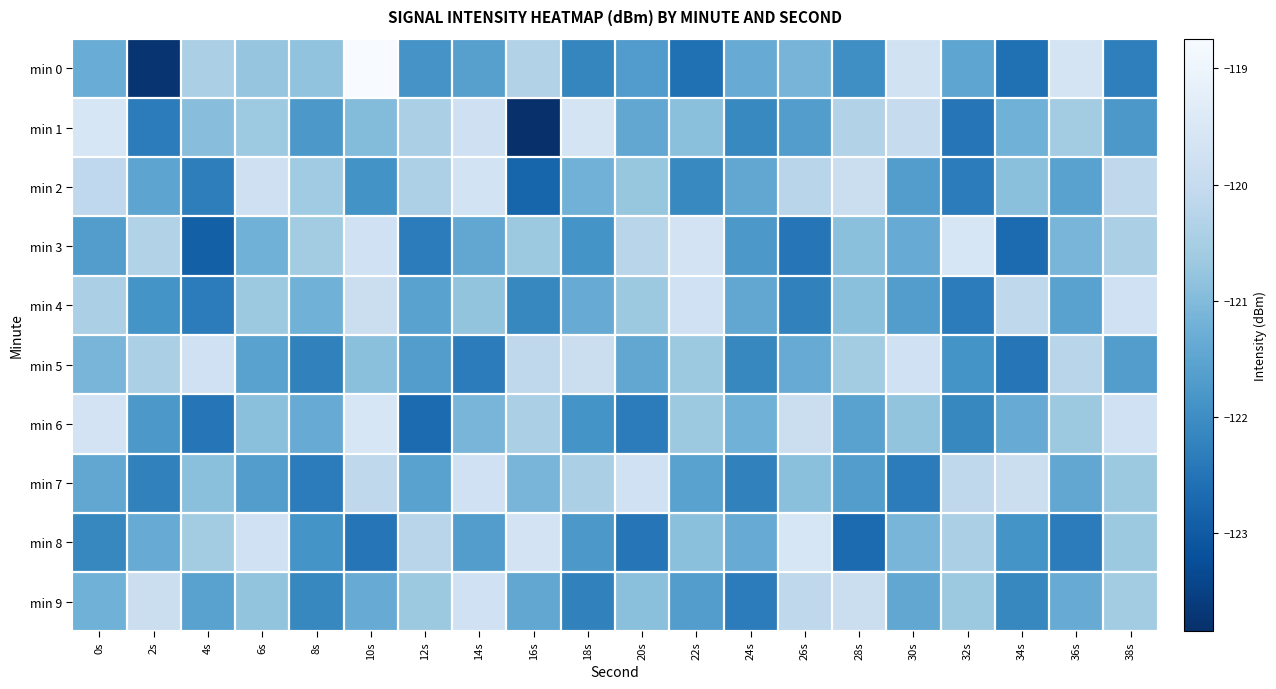

Reading right to left, extract all data points from this chart.

min 0: 38s=-122.3	36s=-119.7	34s=-122.6	32s=-121.5	30s=-119.7	28s=-122.0	26s=-121.1	24s=-121.3	22s=-122.6	20s=-121.7	18s=-122.2	16s=-120.3	14s=-121.6	12s=-121.9	10s=-118.7	8s=-120.8	6s=-120.8	4s=-120.4	2s=-123.7	0s=-121.3
min 1: 38s=-121.8	36s=-120.6	34s=-121.2	32s=-122.5	30s=-120.0	28s=-120.3	26s=-121.7	24s=-122.1	22s=-120.9	20s=-121.5	18s=-119.6	16s=-123.8	14s=-119.8	12s=-120.5	10s=-121.0	8s=-121.8	6s=-120.6	4s=-120.9	2s=-122.3	0s=-119.6
min 2: 38s=-120.1	36s=-121.6	34s=-120.9	32s=-122.3	30s=-121.7	28s=-119.9	26s=-120.2	24s=-121.5	22s=-122.1	20s=-120.8	18s=-121.2	16s=-122.8	14s=-119.7	12s=-120.4	10s=-121.9	8s=-120.6	6s=-119.8	4s=-122.3	2s=-121.5	0s=-120.1
min 3: 38s=-120.5	36s=-121.1	34s=-122.7	32s=-119.6	30s=-121.3	28s=-120.9	26s=-122.5	24s=-121.8	22s=-119.7	20s=-120.2	18s=-121.9	16s=-120.7	14s=-121.5	12s=-122.3	10s=-119.8	8s=-120.6	6s=-121.2	4s=-122.9	2s=-120.3	0s=-121.7
min 4: 38s=-119.8	36s=-121.6	34s=-120.1	32s=-122.3	30s=-121.7	28s=-120.9	26s=-122.2	24s=-121.5	22s=-119.8	20s=-120.7	18s=-121.3	16s=-122.1	14s=-120.8	12s=-121.6	10s=-119.9	8s=-121.2	6s=-120.7	4s=-122.3	2s=-121.9	0s=-120.5
min 5: 38s=-121.7	36s=-120.2	34s=-122.5	32s=-121.9	30s=-119.8	28s=-120.6	26s=-121.3	24s=-122.1	22s=-120.7	20s=-121.5	18s=-119.9	16s=-120.1	14s=-122.3	12s=-121.7	10s=-120.9	8s=-122.2	6s=-121.6	4s=-119.8	2s=-120.5	0s=-121.1
min 6: 38s=-119.8	36s=-120.7	34s=-121.3	32s=-122.1	30s=-120.8	28s=-121.6	26s=-119.9	24s=-121.2	22s=-120.7	20s=-122.3	18s=-121.9	16s=-120.5	14s=-121.1	12s=-122.7	10s=-119.6	8s=-121.3	6s=-120.9	4s=-122.5	2s=-121.8	0s=-119.7
min 7: 38s=-120.7	36s=-121.5	34s=-119.9	32s=-120.1	30s=-122.3	28s=-121.7	26s=-120.9	24s=-122.2	22s=-121.6	20s=-119.8	18s=-120.5	16s=-121.1	14s=-119.8	12s=-121.6	10s=-120.1	8s=-122.3	6s=-121.7	4s=-120.9	2s=-122.2	0s=-121.5
min 8: 38s=-120.7	36s=-122.3	34s=-121.9	32s=-120.5	30s=-121.1	28s=-122.7	26s=-119.6	24s=-121.3	22s=-120.9	20s=-122.5	18s=-121.8	16s=-119.7	14s=-121.7	12s=-120.2	10s=-122.5	8s=-121.9	6s=-119.8	4s=-120.6	2s=-121.3	0s=-122.1
min 9: 38s=-120.6	36s=-121.3	34s=-122.1	32s=-120.7	30s=-121.5	28s=-119.9	26s=-120.1	24s=-122.3	22s=-121.7	20s=-120.9	18s=-122.2	16s=-121.5	14s=-119.8	12s=-120.7	10s=-121.3	8s=-122.1	6s=-120.8	4s=-121.6	2s=-119.9	0s=-121.2